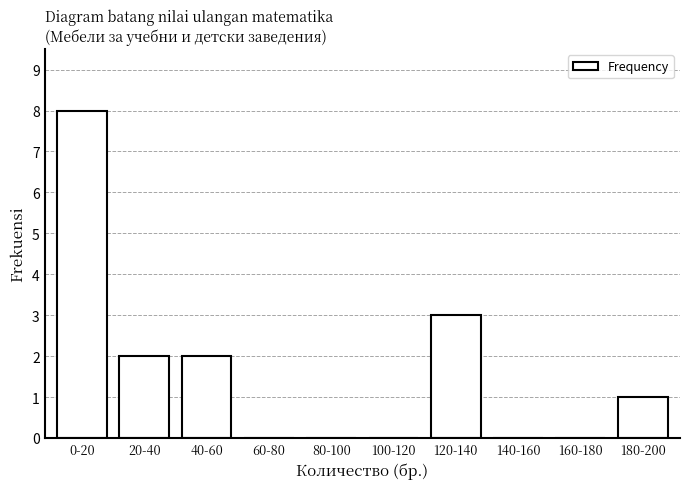

Reading left to right, transcribe all the data shown in this chart.

0-20=8	20-40=2	40-60=2	60-80=0	80-100=0	100-120=0	120-140=3	140-160=0	160-180=0	180-200=1